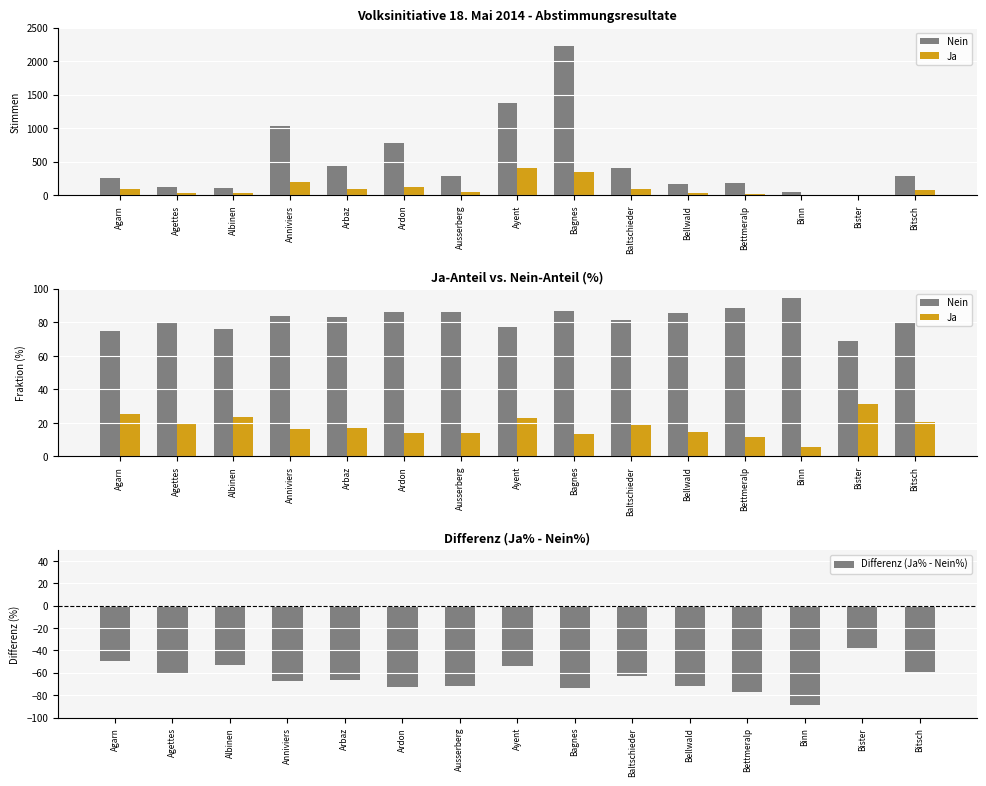

Which category has the lowest value in the Differenz (Ja% - Nein%) series?

Binn